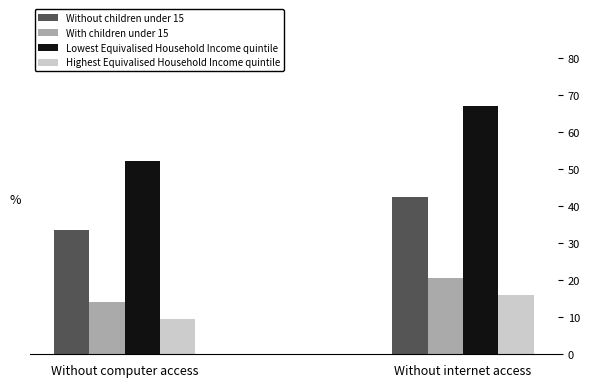

How many data points does each series have?

2